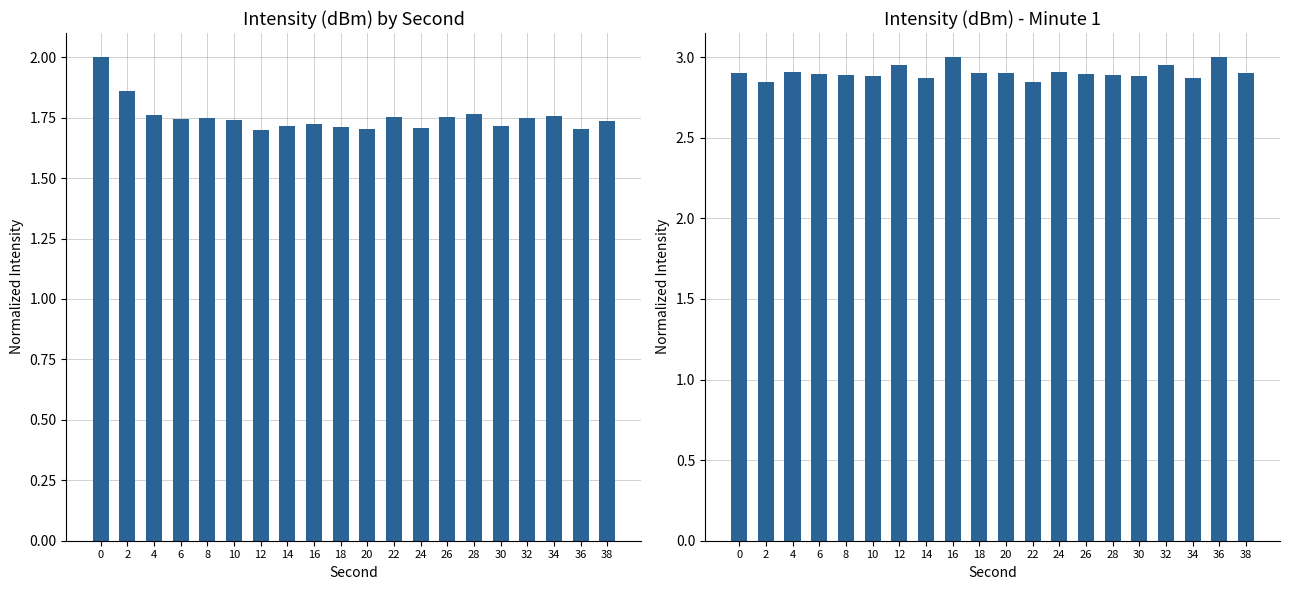

List the labels in order of value, smallest first.

2, 22, 14, 34, 10, 30, 8, 28, 6, 26, 18, 38, 0, 20, 4, 24, 12, 32, 16, 36